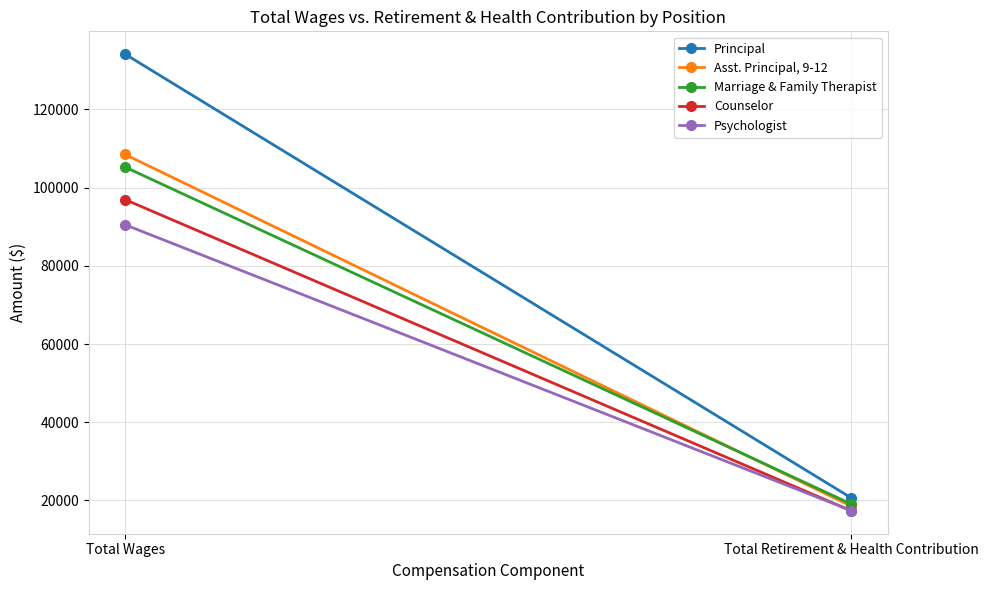

Rank the categories by Psychologist value from highest to lowest.

Total Wages, Total Retirement & Health Contribution